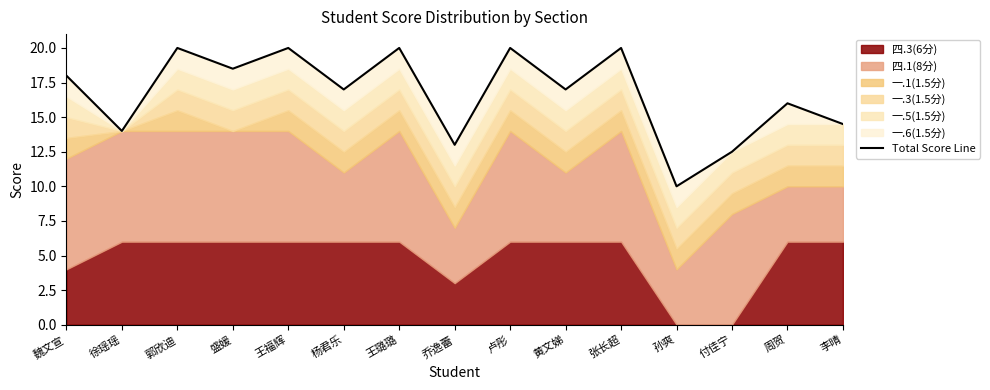

What is the value of the 5th point from the left?

20.0